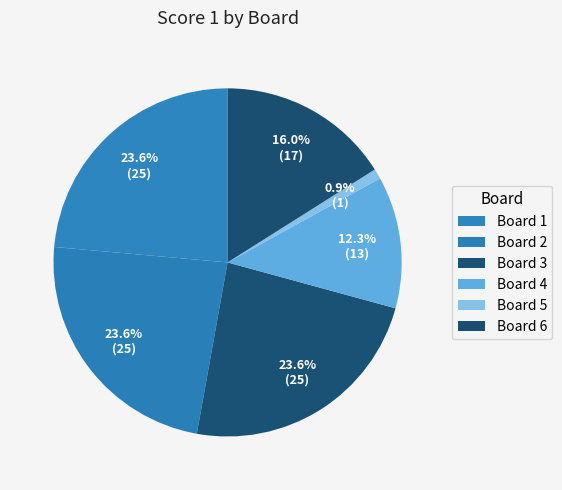

How many segments does this pie chart have?

6